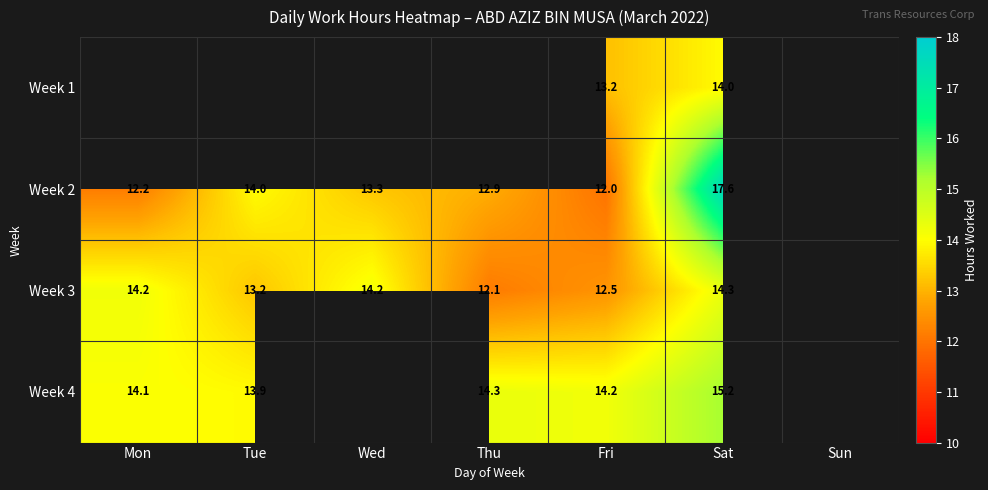

The value of Week 3 at Sat is 25.6. True or false?

False